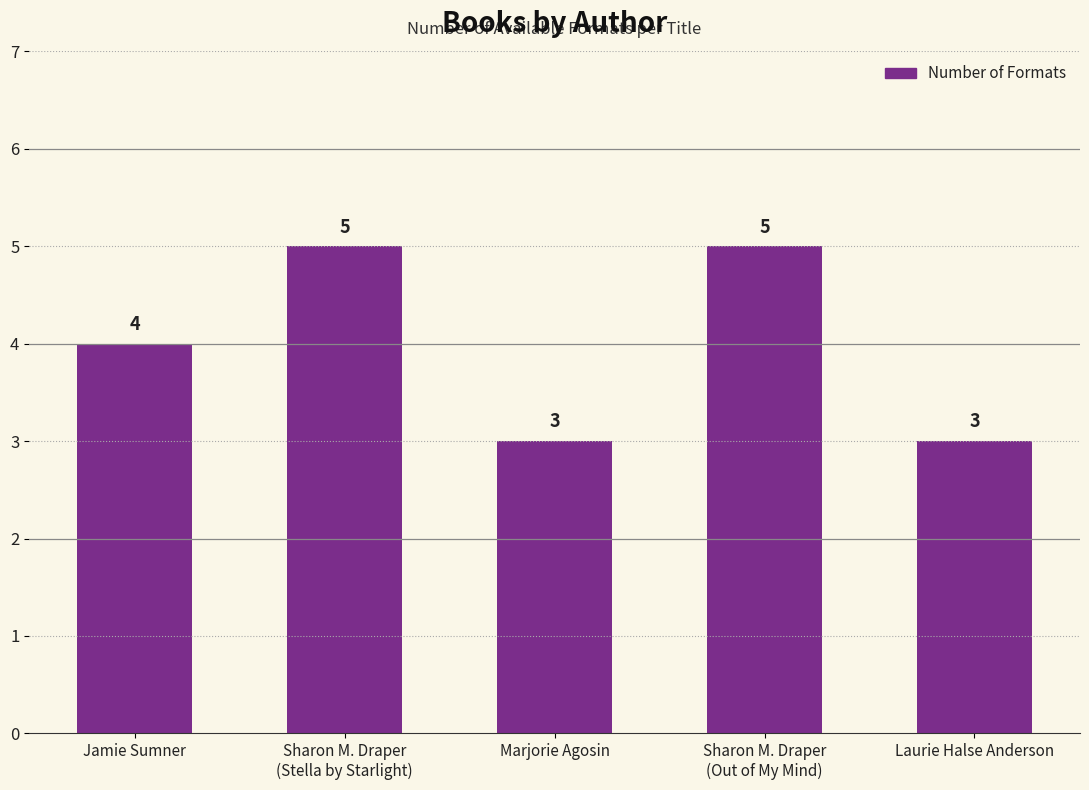

Reading left to right, what are all the values shown in this chart?

4	5	3	5	3